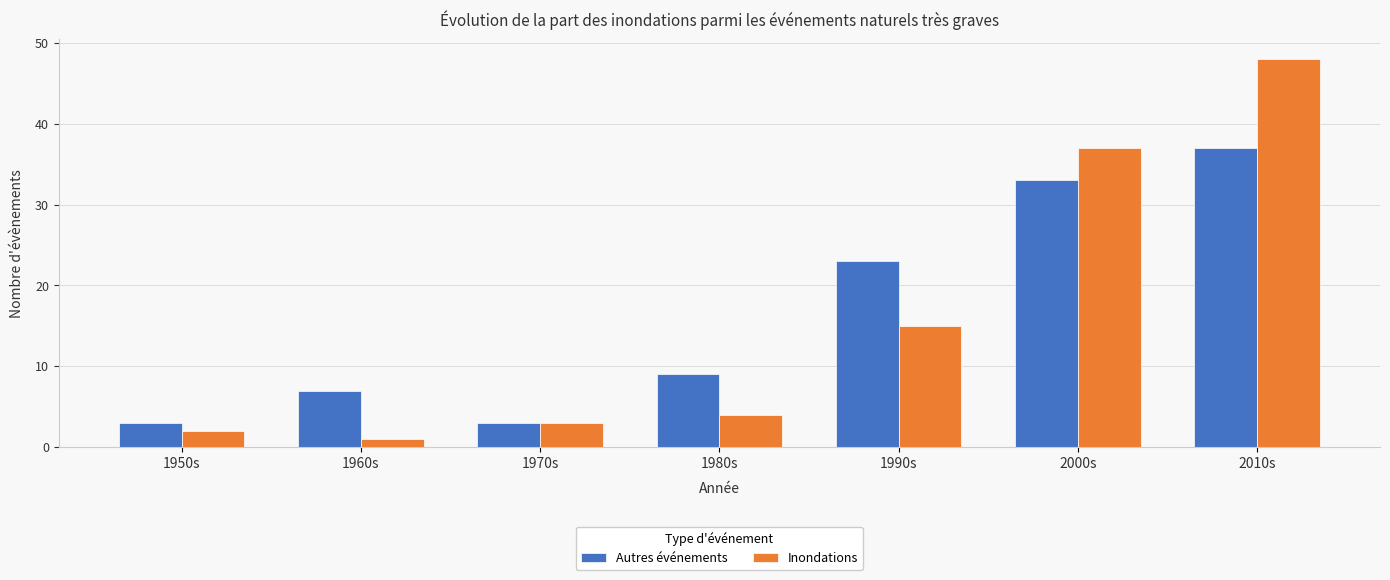

Read the Inondations value at 1990s, to the nearest 5.

15